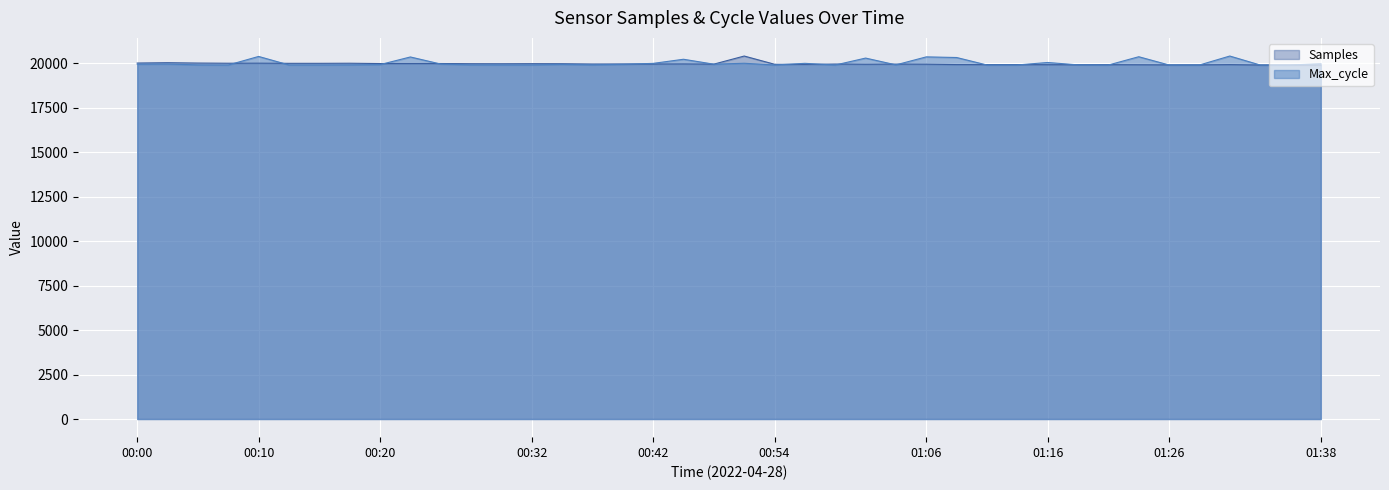

Which series ends up on top after the final intersection of Samples and Max_cycle?

Max_cycle